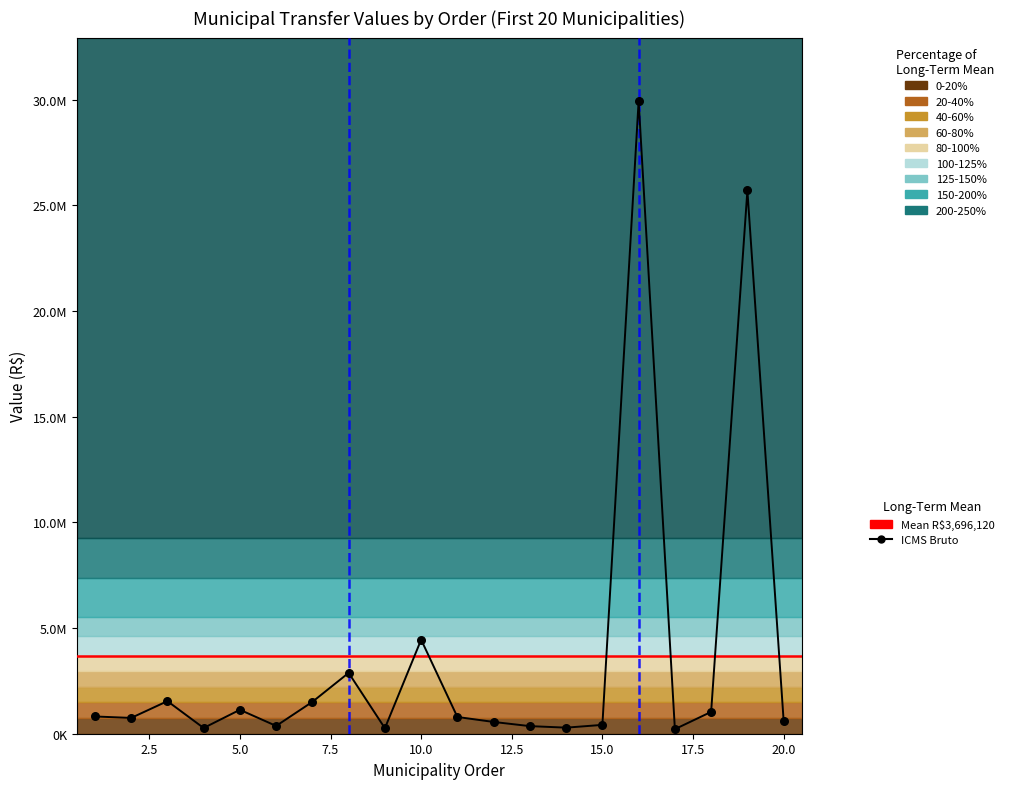

Is the value of IPVA Bruto at 6 greater than the value of IPI Bruto at 9?

Yes